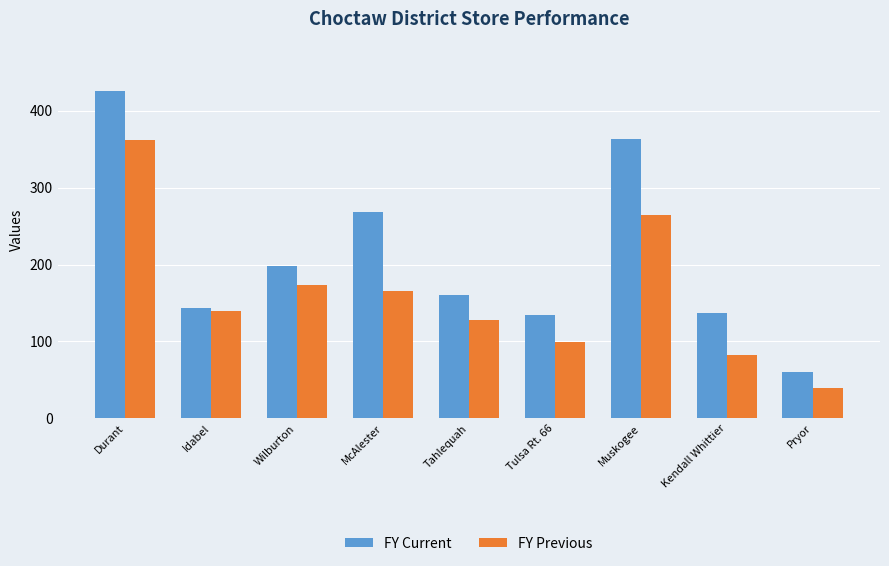

What is the difference between the highest and lowest values at Tahlequah?

33